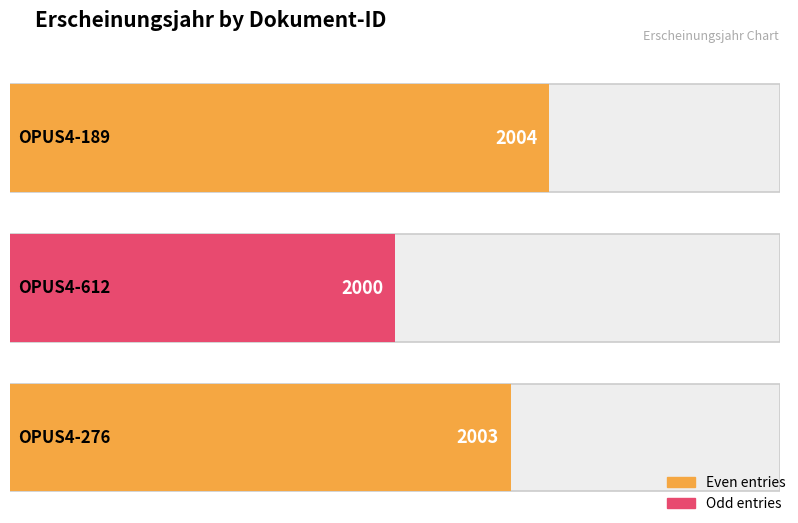

Between OPUS4-612 and OPUS4-276, which is larger?

OPUS4-276